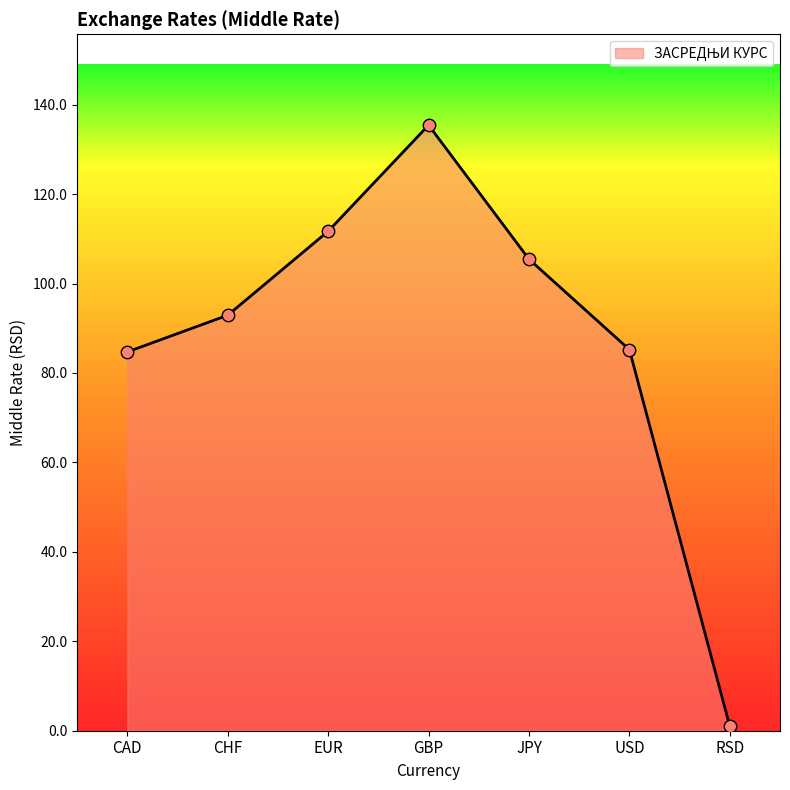

What is the ratio of the value at GBP to the value at CAD?

1.6